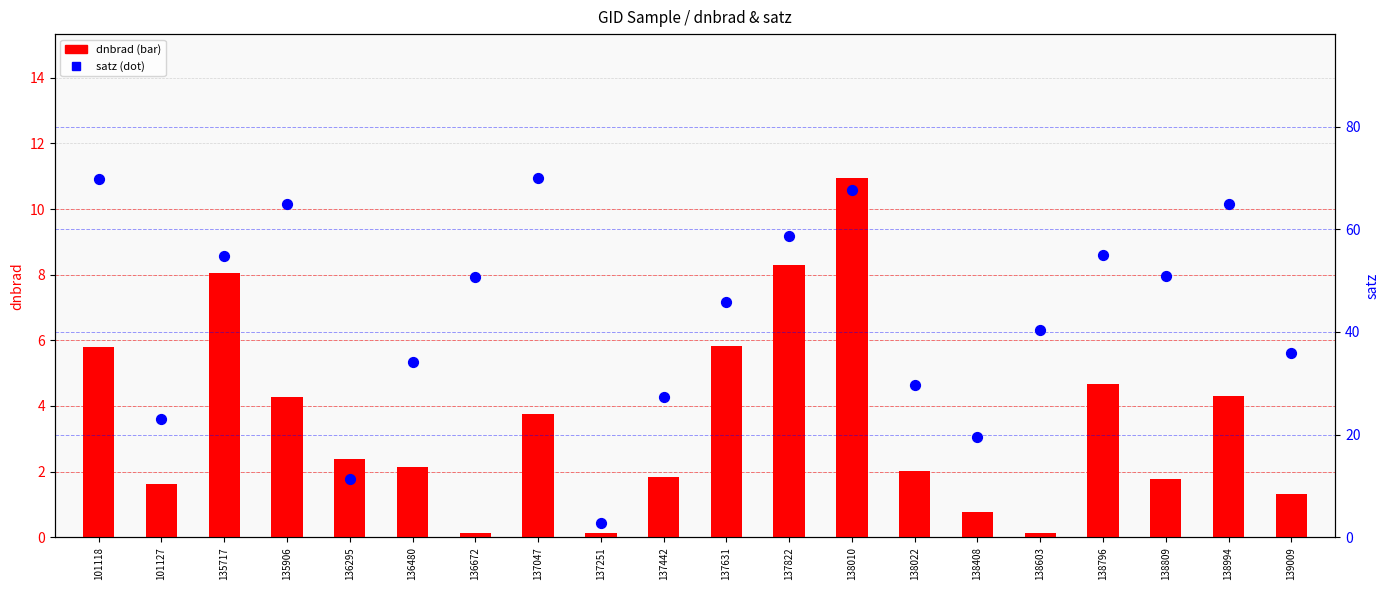

Is the value of satz at 138408 greater than the value of dnbrad at 135906?

Yes